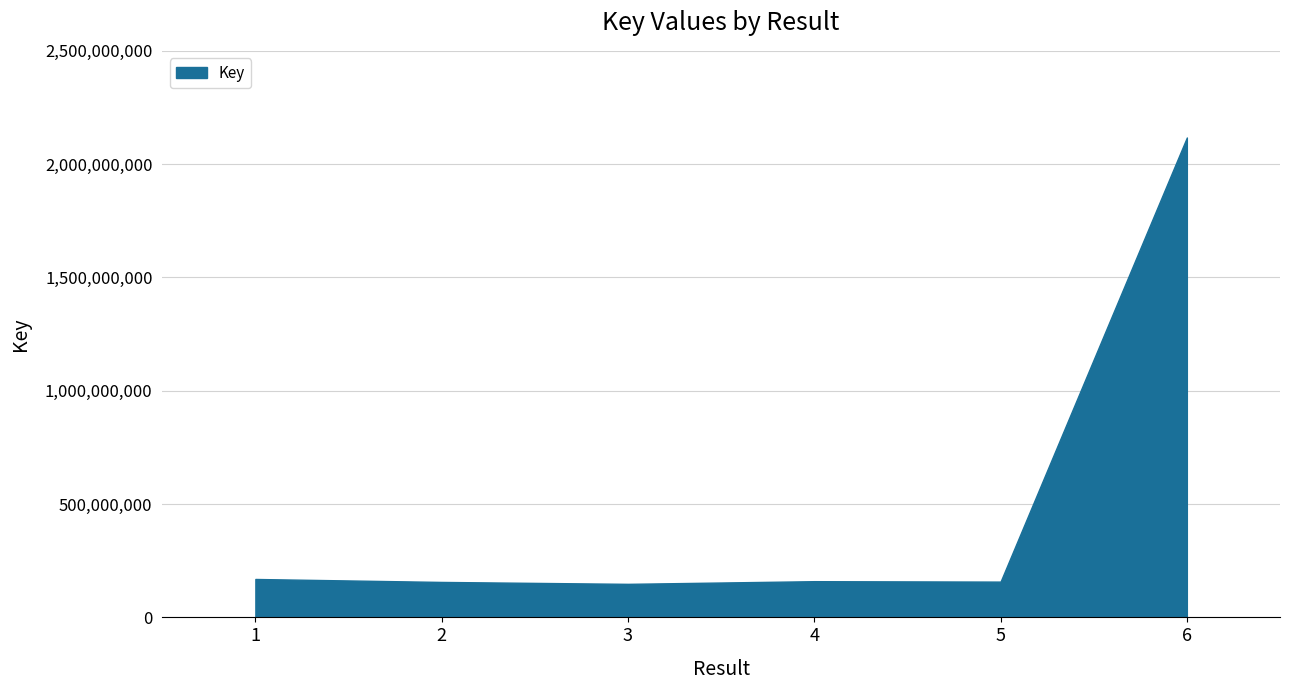

Count the number of data series in this chart.

1